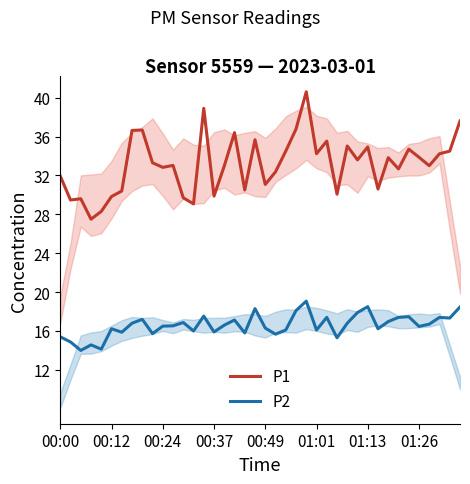

What is the sum of all P1 values?

1326.3